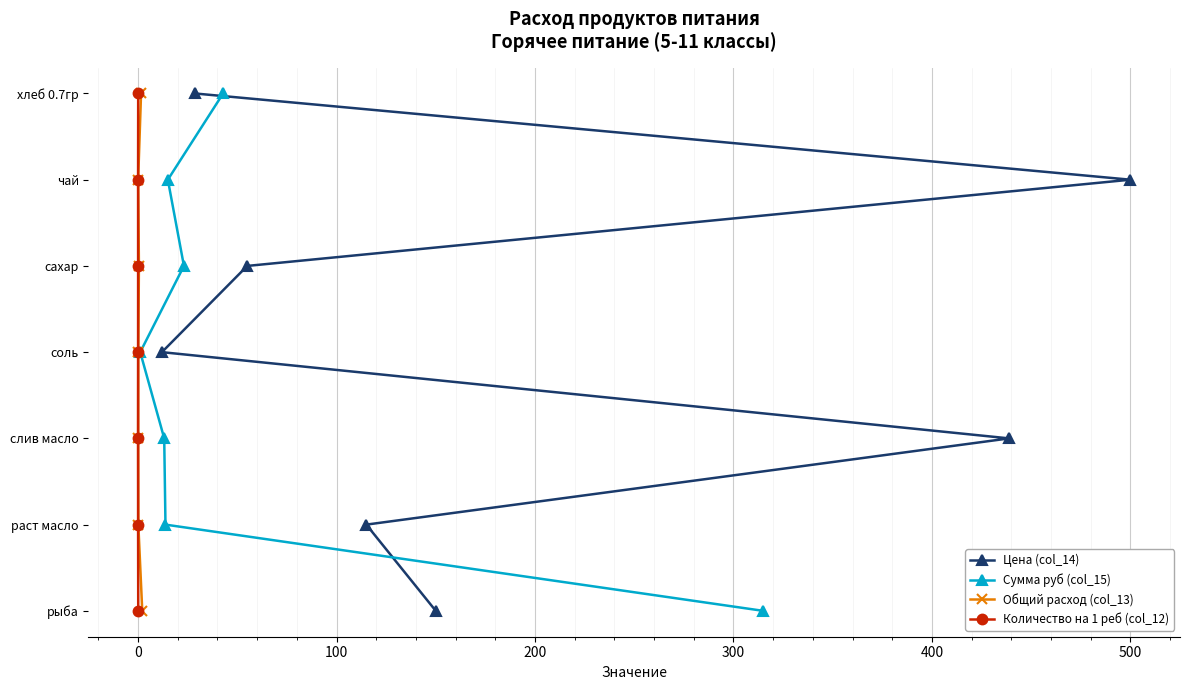

Which series has the widest spread of values?

Цена (col_14)